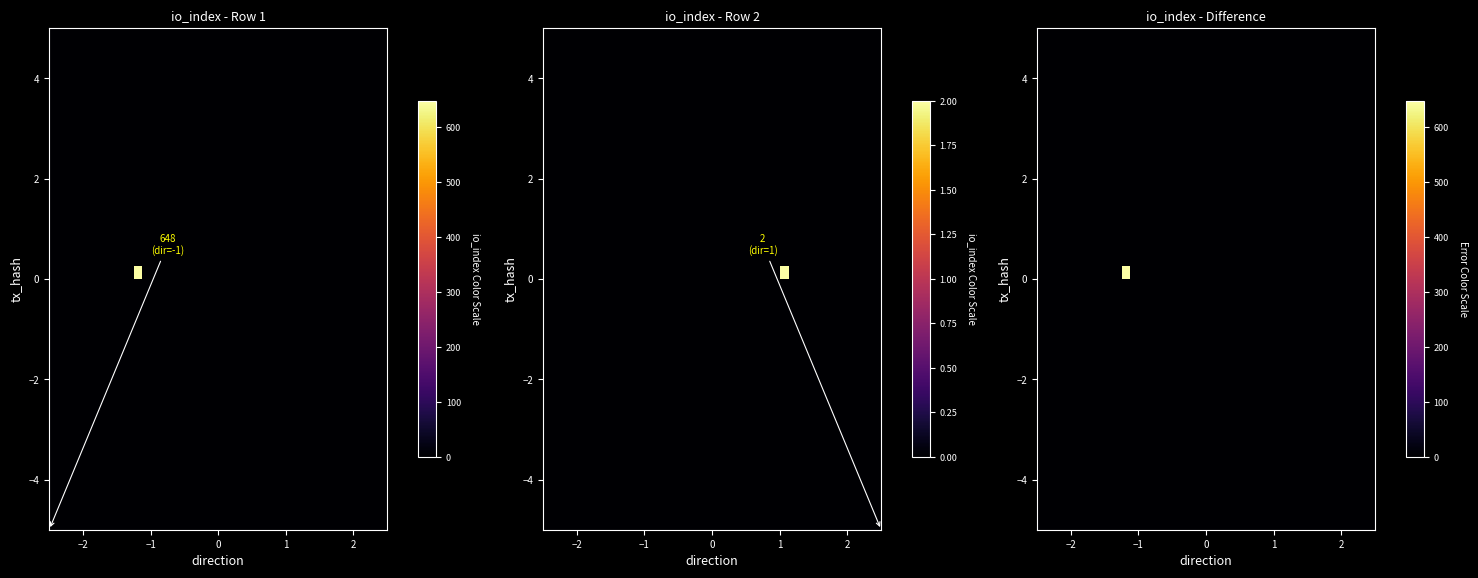

At how many categories does at least one series exceed 606?

1